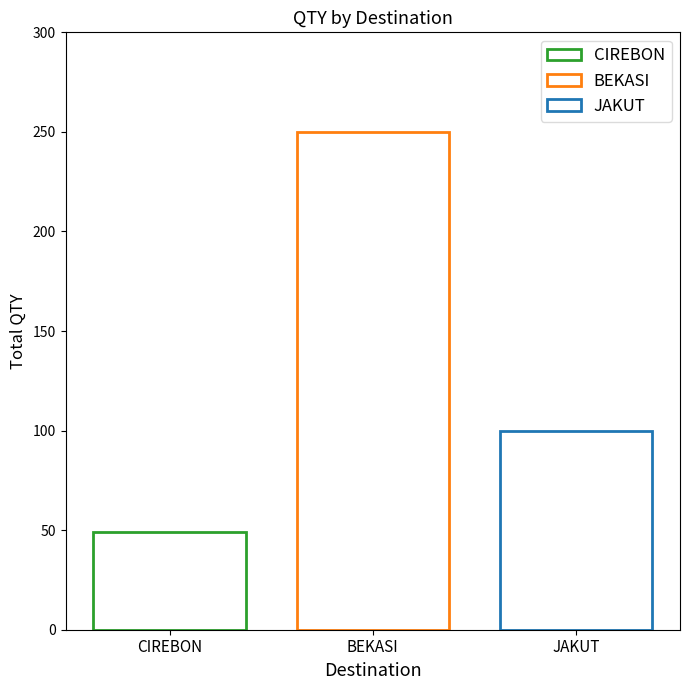

How many categories are shown in the chart?

1